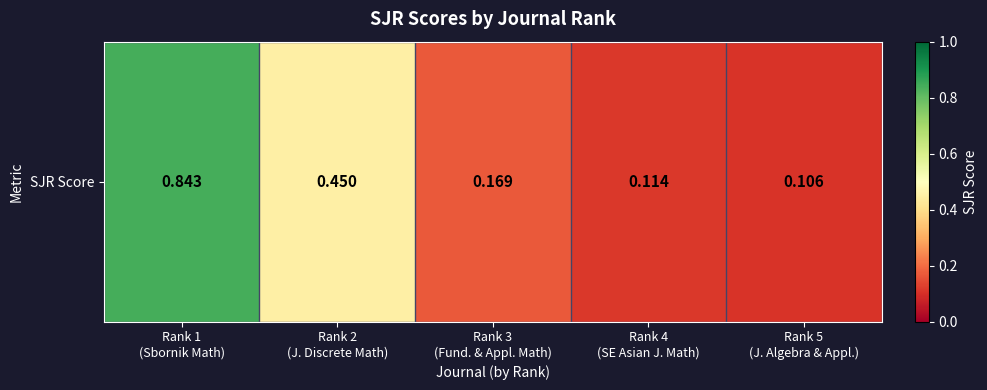

The value at Rank 1
(Sbornik Math) is 1.1. True or false?

False